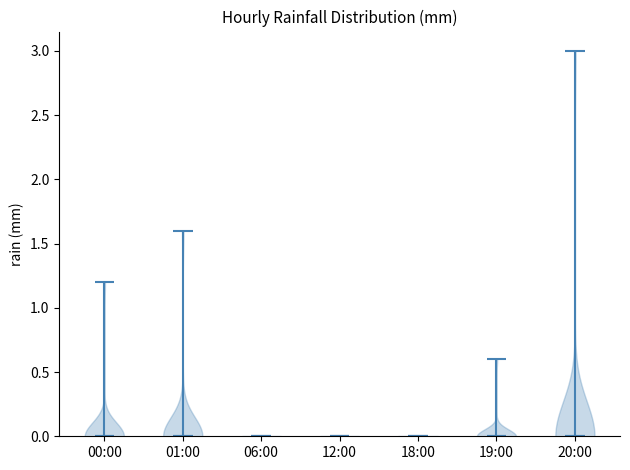

Reading left to right, read every violin against the y-axis: where its median line is, and the lowest and highest points it reaches. The values are not printed on the chart, so give them approximately, as read against the axis.

00:00: median line 0.0, lowest point 0.0, highest point 1.2
01:00: median line 0.0, lowest point 0.0, highest point 1.6
06:00: median line 0.0, lowest point 0.0, highest point 0.0
12:00: median line 0.0, lowest point 0.0, highest point 0.0
18:00: median line 0.0, lowest point 0.0, highest point 0.0
19:00: median line 0.0, lowest point 0.0, highest point 0.6
20:00: median line 0.0, lowest point 0.0, highest point 3.0